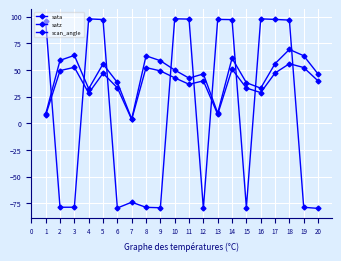

Is it true that sata equals 66.6 at 4?

False